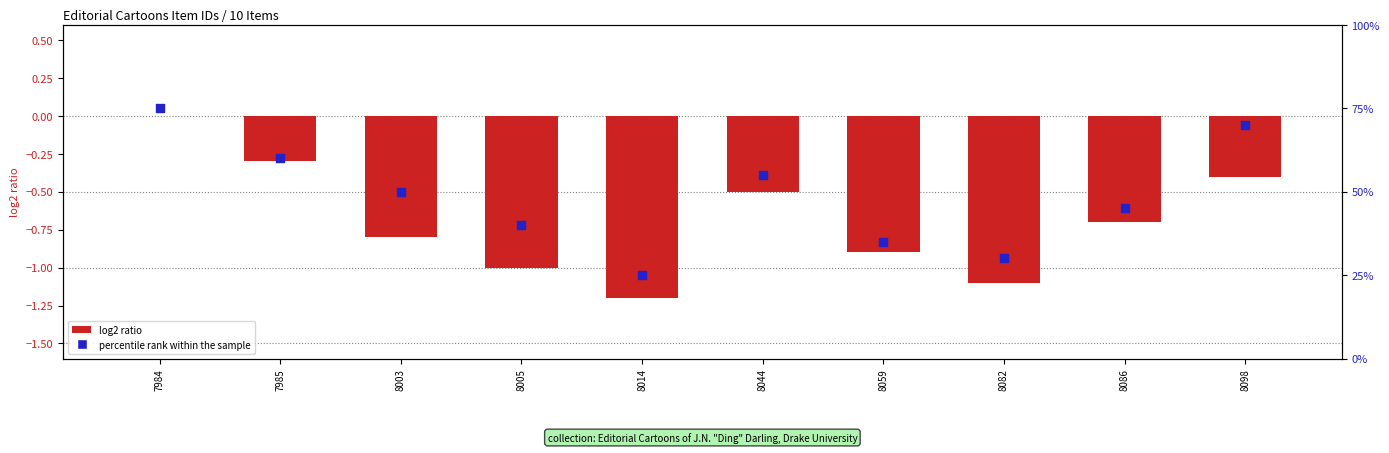

Is the value of log2 ratio at 8098 greater than the value of percentile rank within the sample at 8098?

No